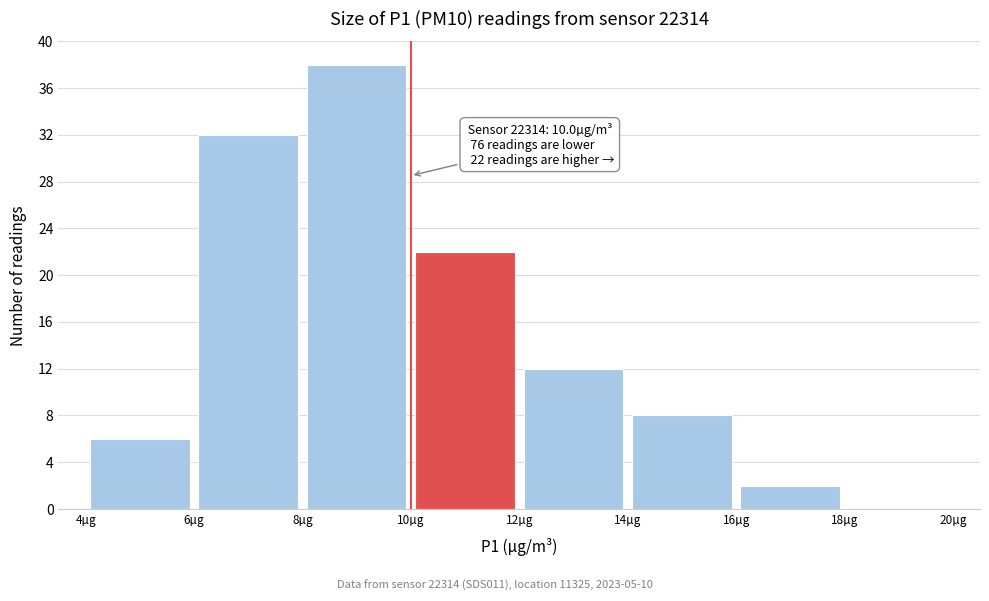

Which range on the x-axis has the tallest bar?

8 to 10